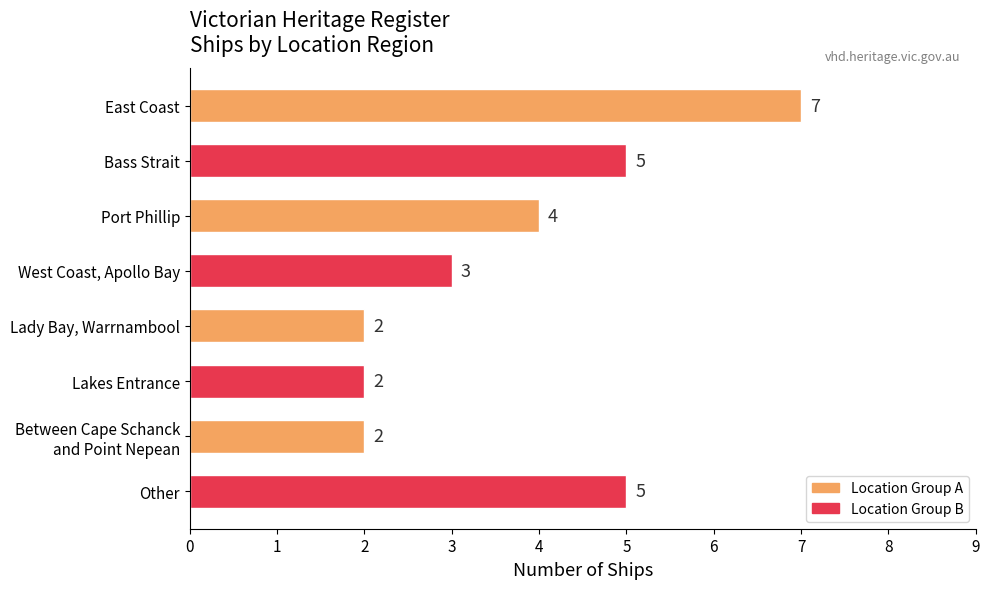

Reading top to bottom, extract all data points from this chart.

7	5	4	3	2	2	2	5